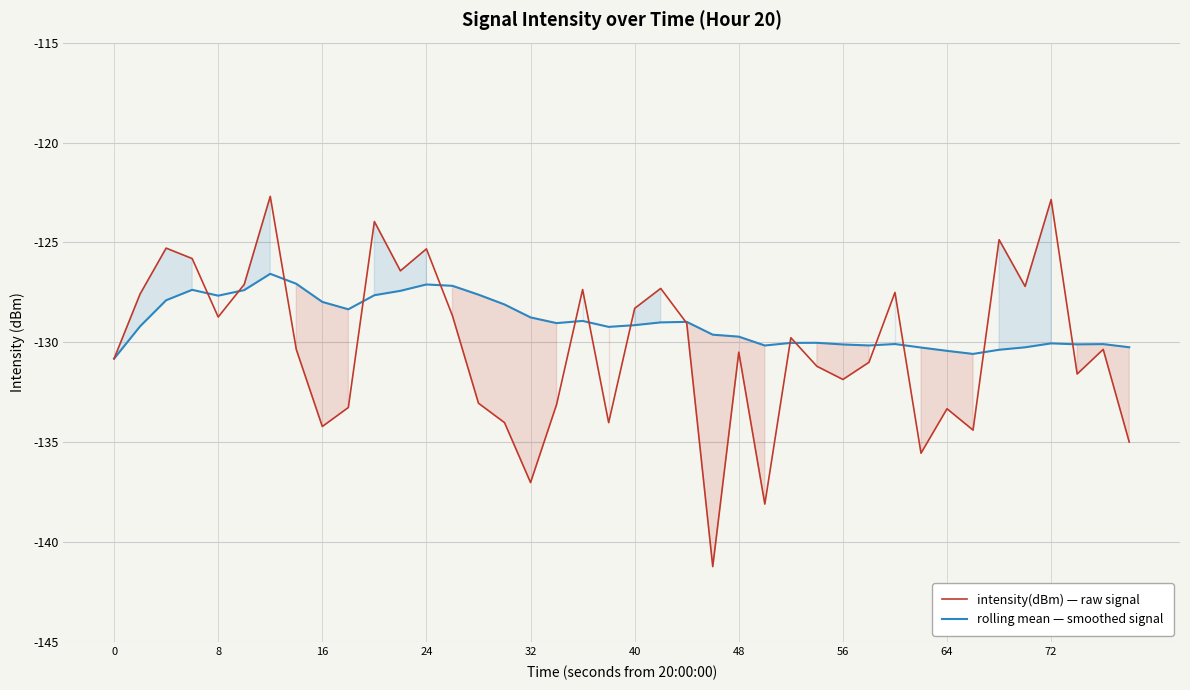

The value of rolling mean — smoothed signal at 56 is -130.1. True or false?

True